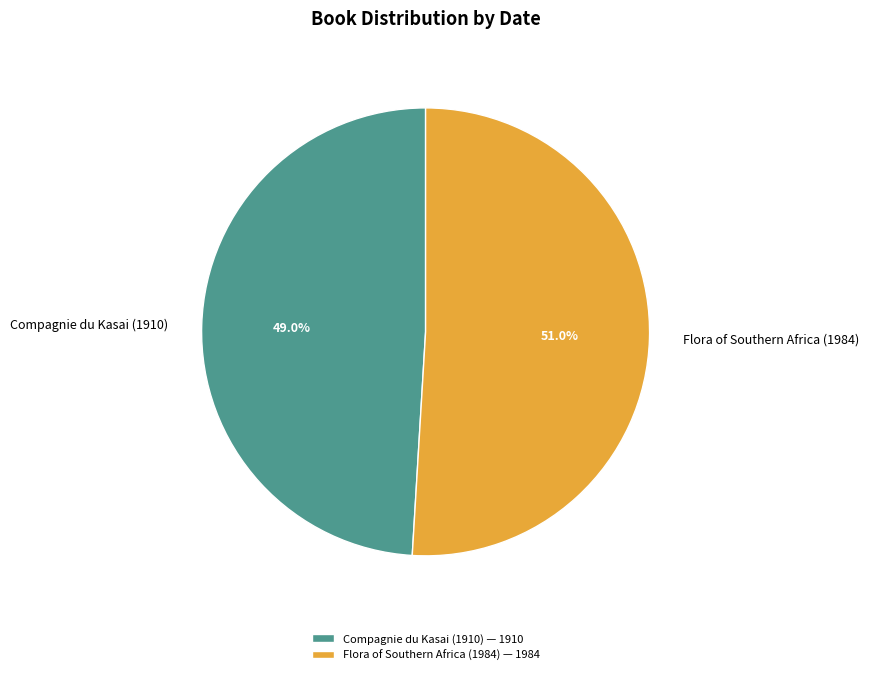

Rank the categories by value from lowest to highest.

Compagnie du Kasai (1910), Flora of Southern Africa (1984)